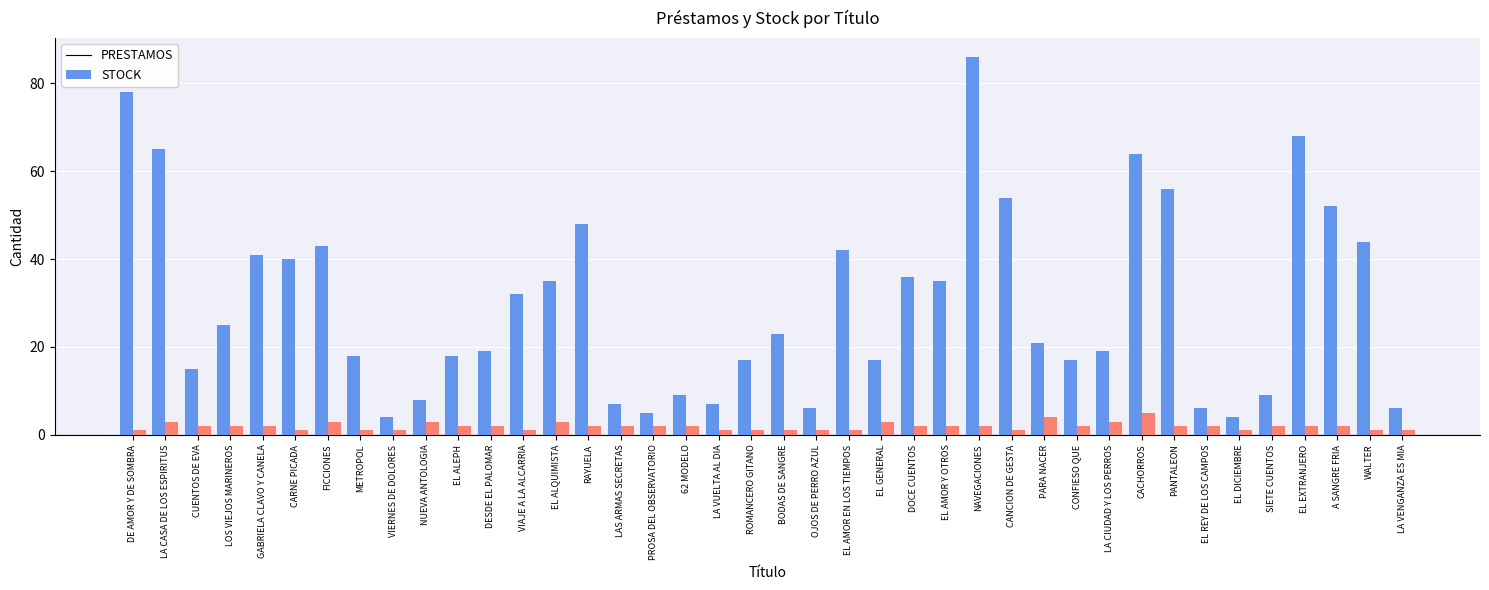

Count the STOCK values in the range 1 to 2.

32